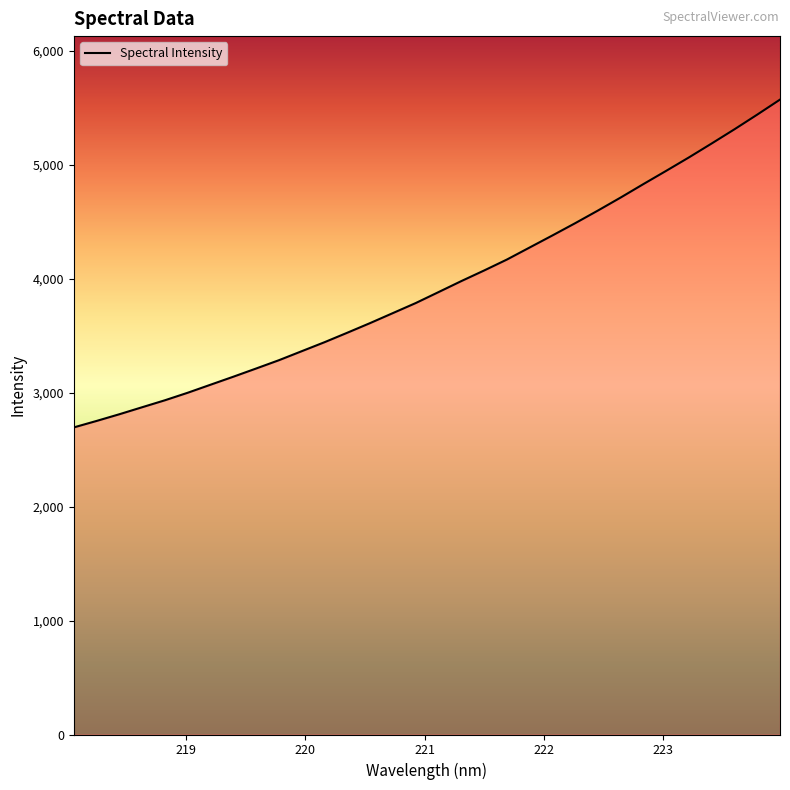

What is the minimum value shown in the chart?

2696.1